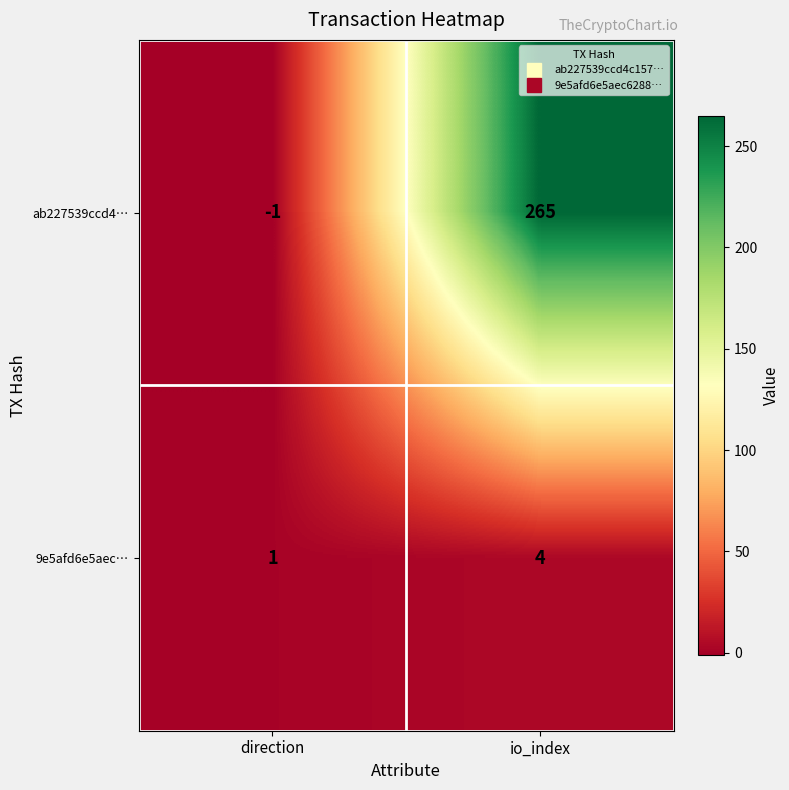

Reading right to left, list all the values displayed in this chart.

ab227539ccd4…: 265	-1
9e5afd6e5aec…: 4	1